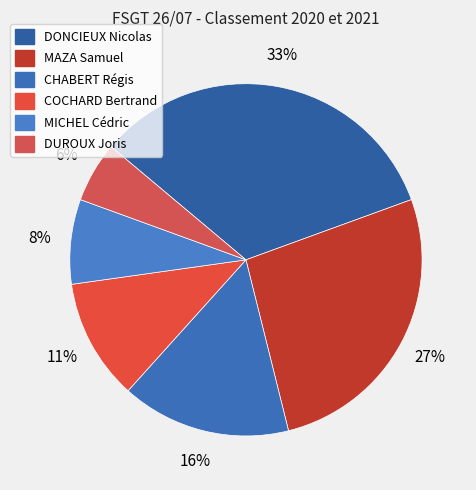

How many segments does this pie chart have?

6